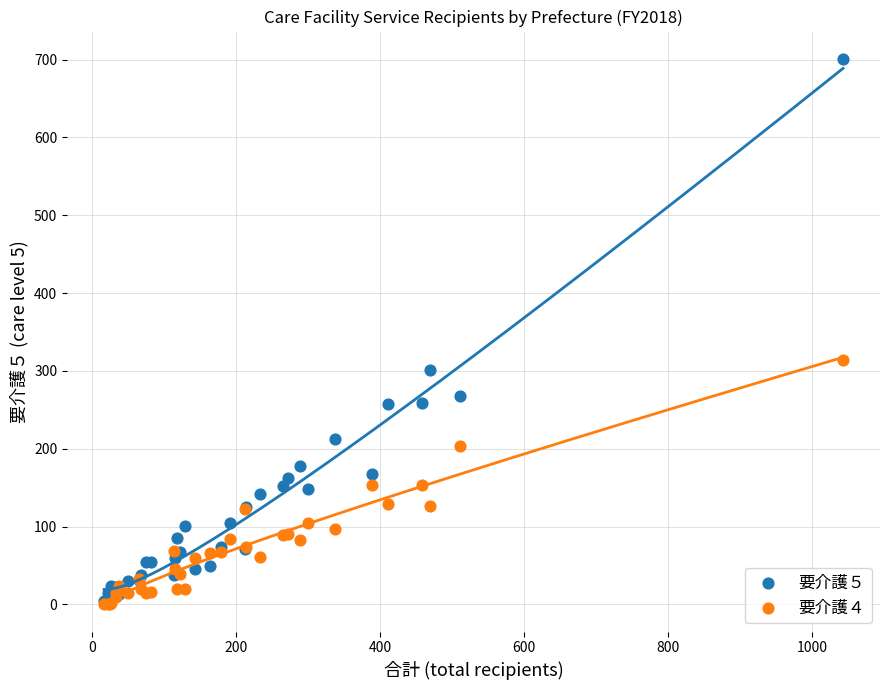

Across all series, what Y value is closest to 350?

314